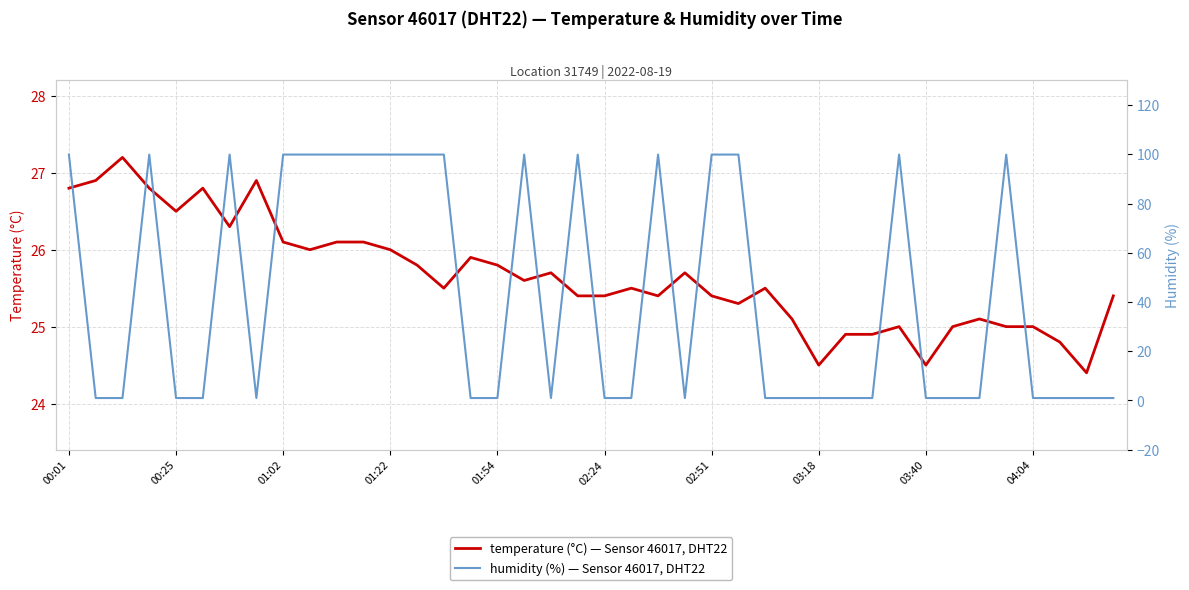

Does the chart display data point markers on the line(s)?

No